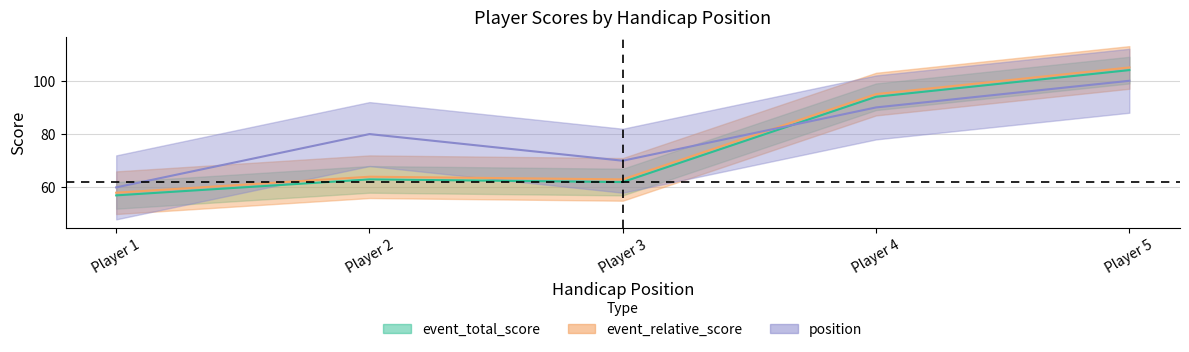

What is the total value across all series at 5?

309